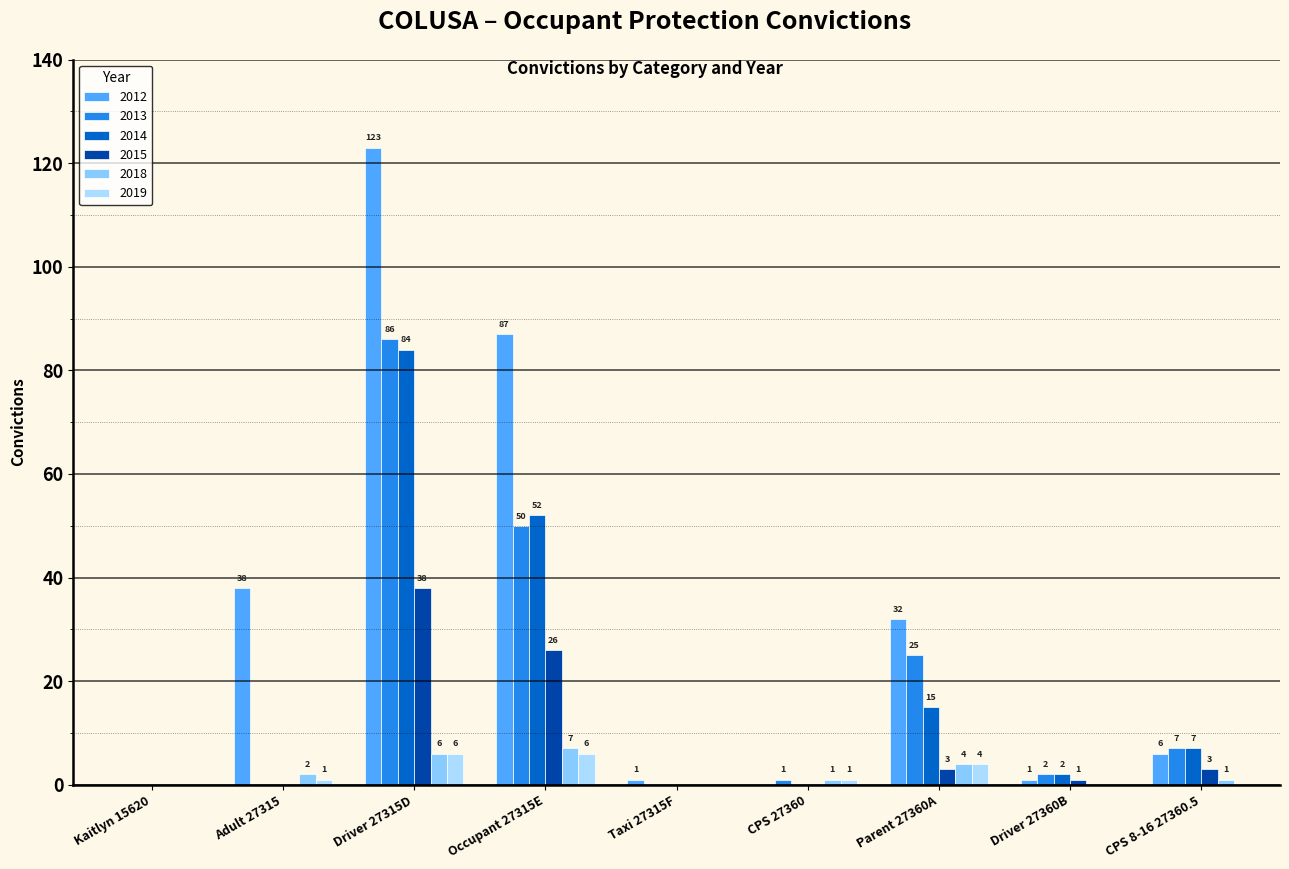

At which label does 2012 first exceed 6?

Adult 27315